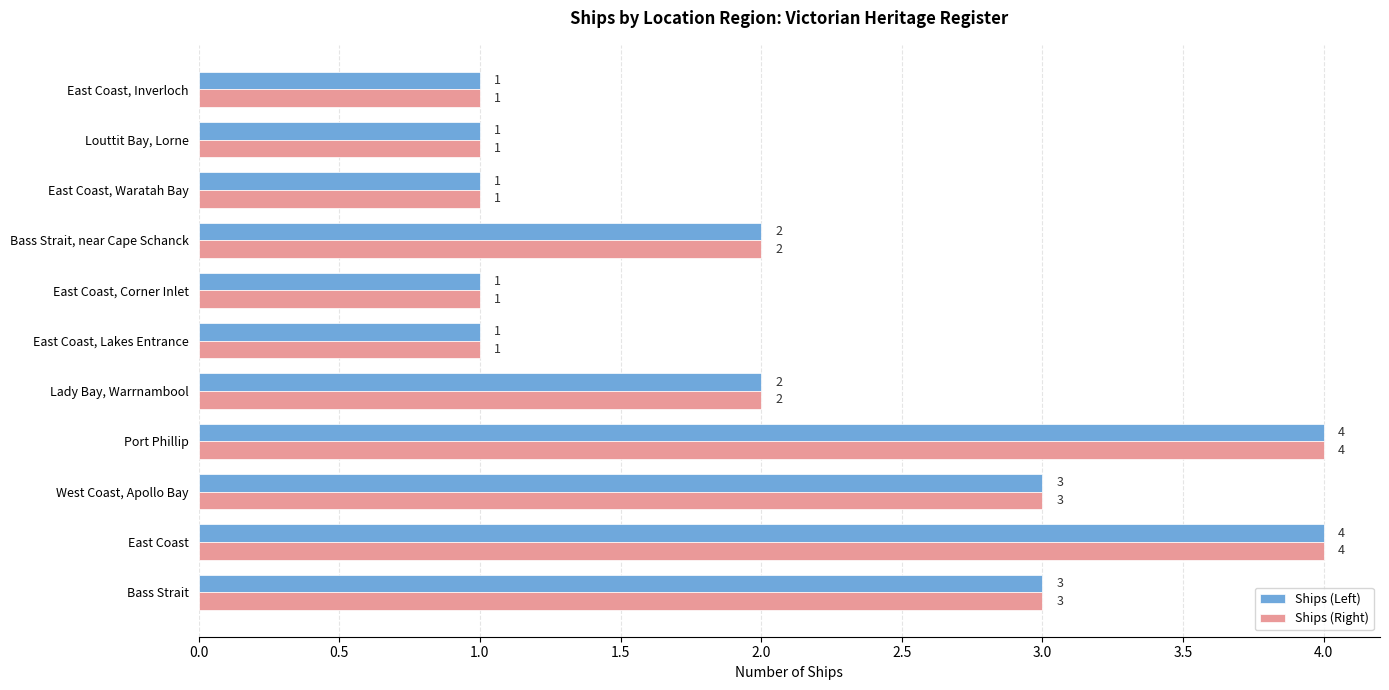

What is the total value across all series at Lady Bay, Warrnambool?

4